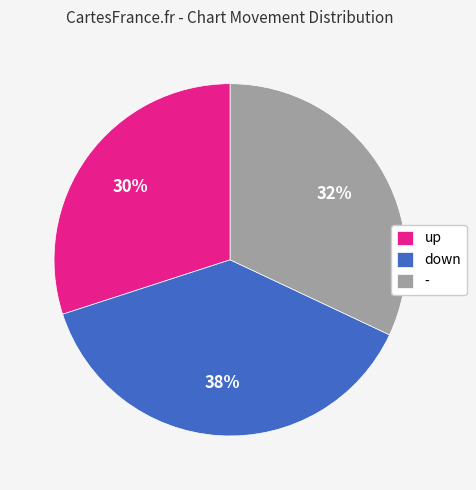

The - slice represents 53% of the pie. True or false?

False